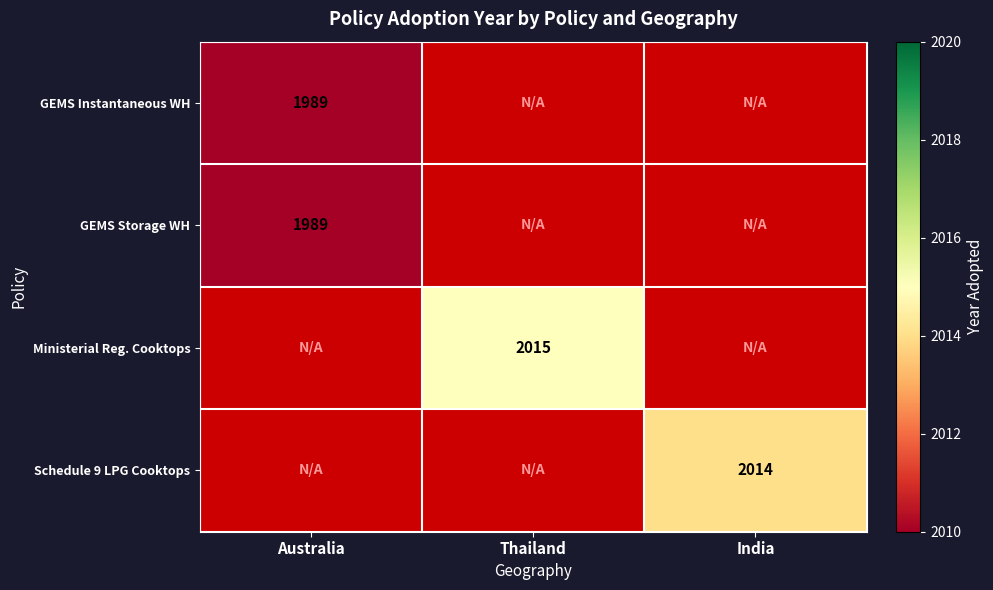

The GEMS Storage WH series shows 1989 at Australia. True or false?

True